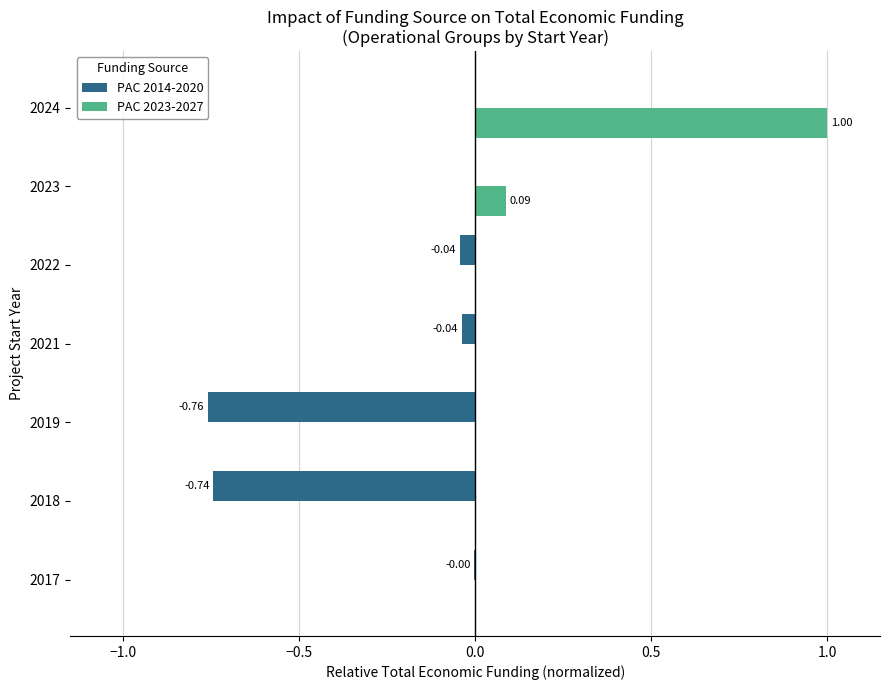

How many categories are shown in the chart?

7